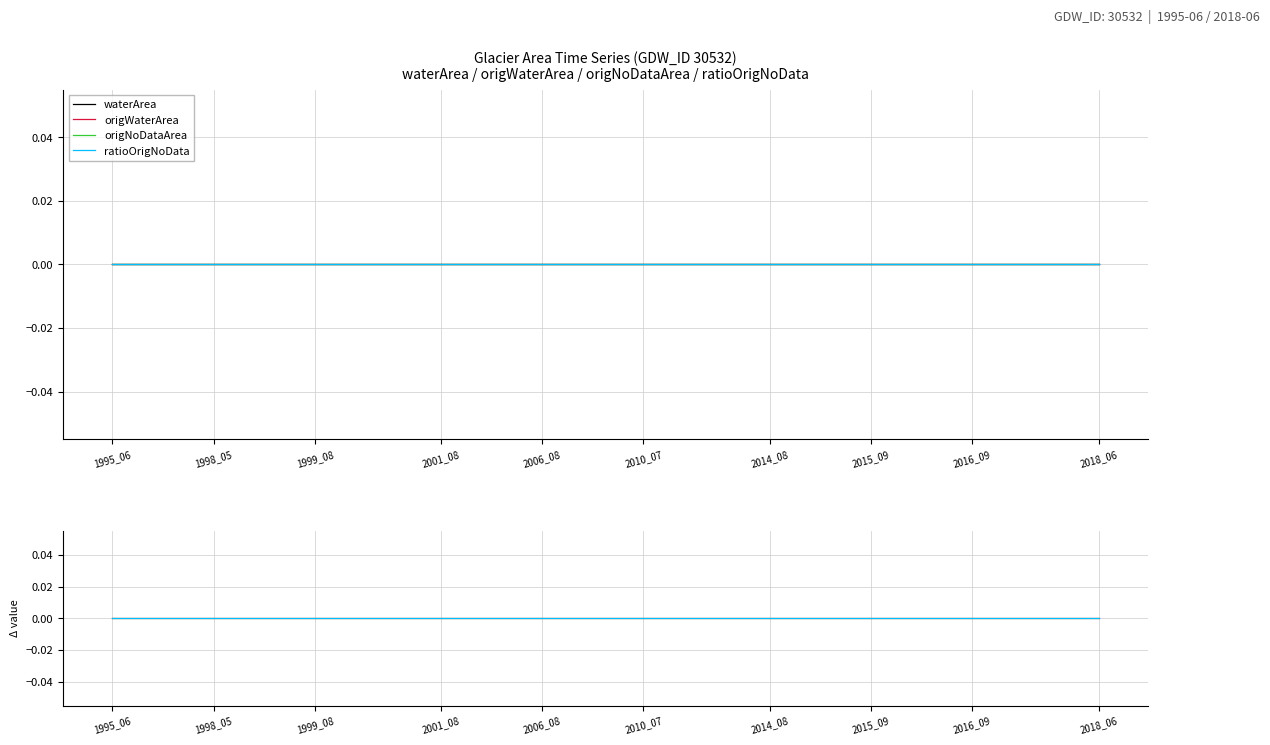

Is this an area chart (filled region under the line)?

No